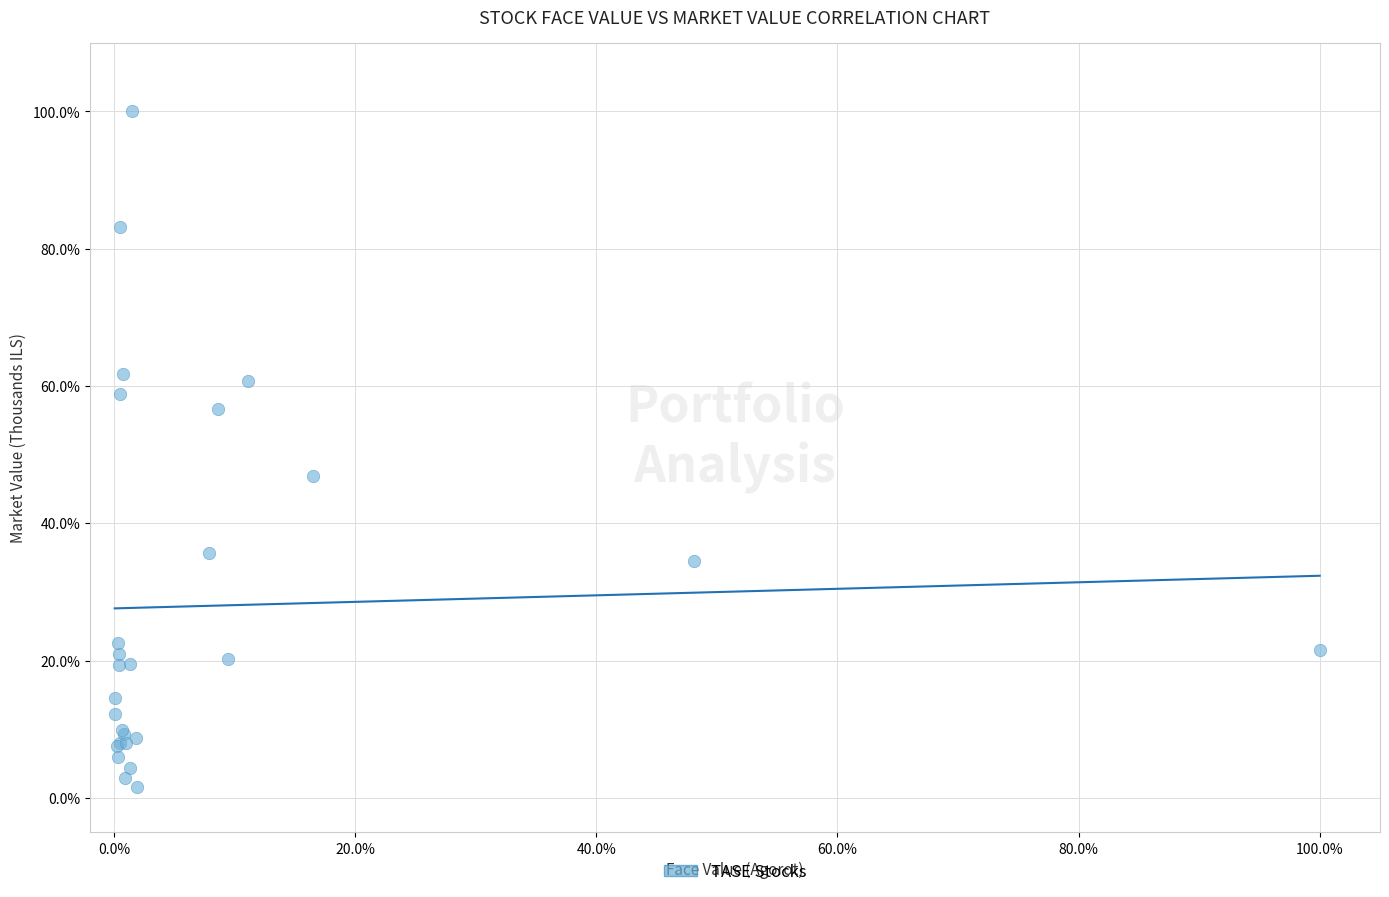

What Y value in the scatter plot is closest to 50?

47.0